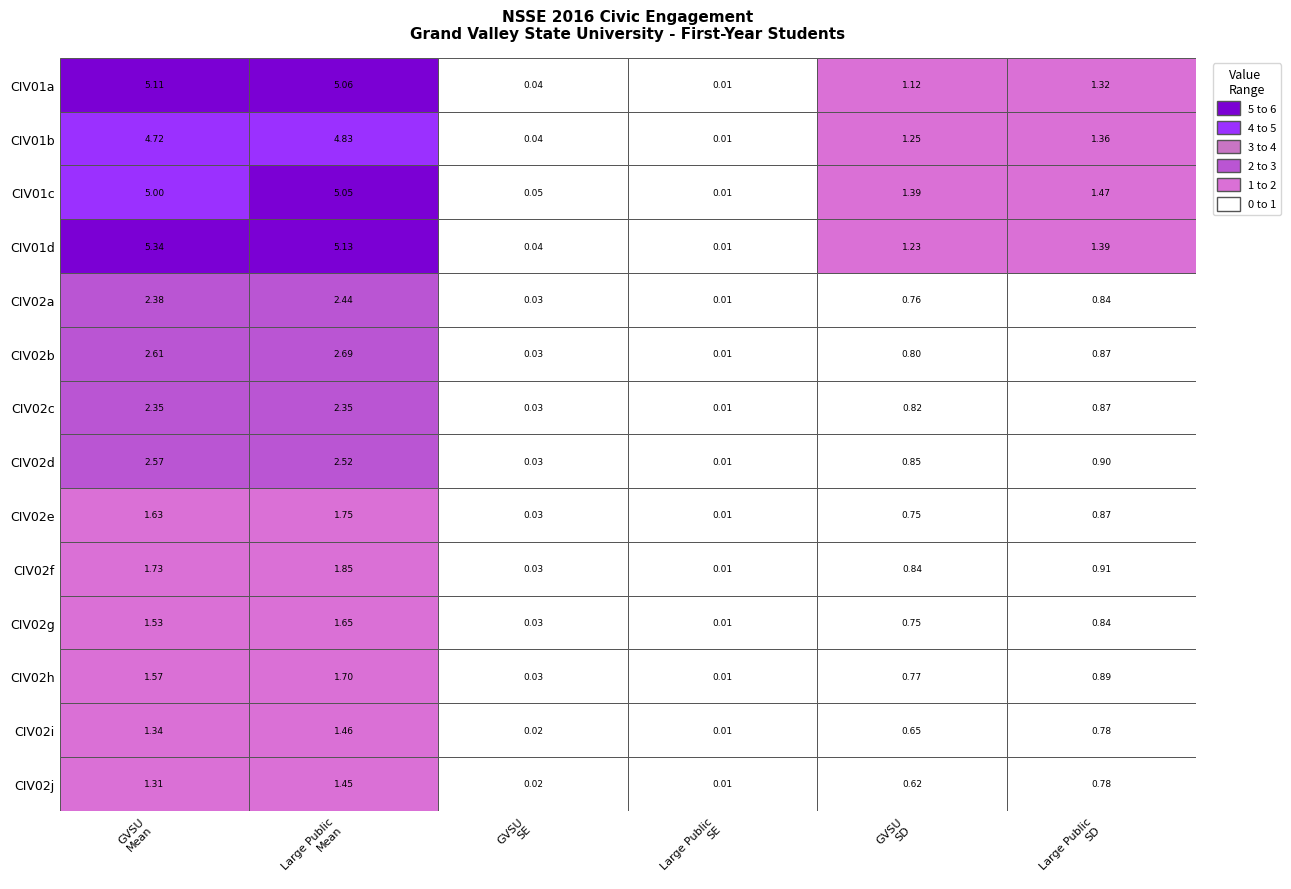

Reading right to left, extract all data points from this chart.

CIV01a: 1.3	1.1	0.0	0.0	5.1	5.1
CIV01b: 1.4	1.2	0.0	0.0	4.8	4.7
CIV01c: 1.5	1.4	0.0	0.0	5.1	5.0
CIV01d: 1.4	1.2	0.0	0.0	5.1	5.3
CIV02a: 0.8	0.8	0.0	0.0	2.4	2.4
CIV02b: 0.9	0.8	0.0	0.0	2.7	2.6
CIV02c: 0.9	0.8	0.0	0.0	2.3	2.3
CIV02d: 0.9	0.9	0.0	0.0	2.5	2.6
CIV02e: 0.9	0.8	0.0	0.0	1.7	1.6
CIV02f: 0.9	0.8	0.0	0.0	1.9	1.7
CIV02g: 0.8	0.8	0.0	0.0	1.6	1.5
CIV02h: 0.9	0.8	0.0	0.0	1.7	1.6
CIV02i: 0.8	0.7	0.0	0.0	1.5	1.3
CIV02j: 0.8	0.6	0.0	0.0	1.4	1.3